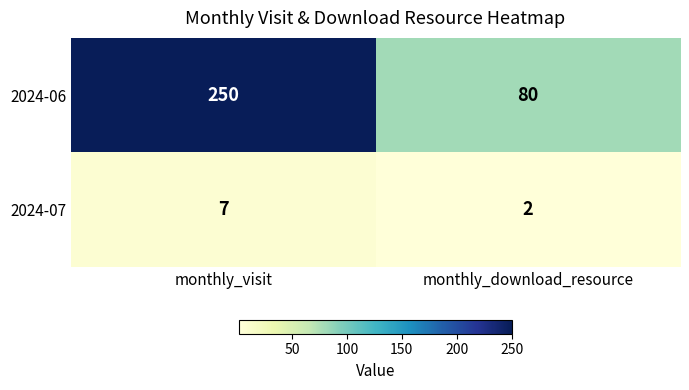

Read the 2024-06 value at monthly_download_resource, to the nearest 10.

80